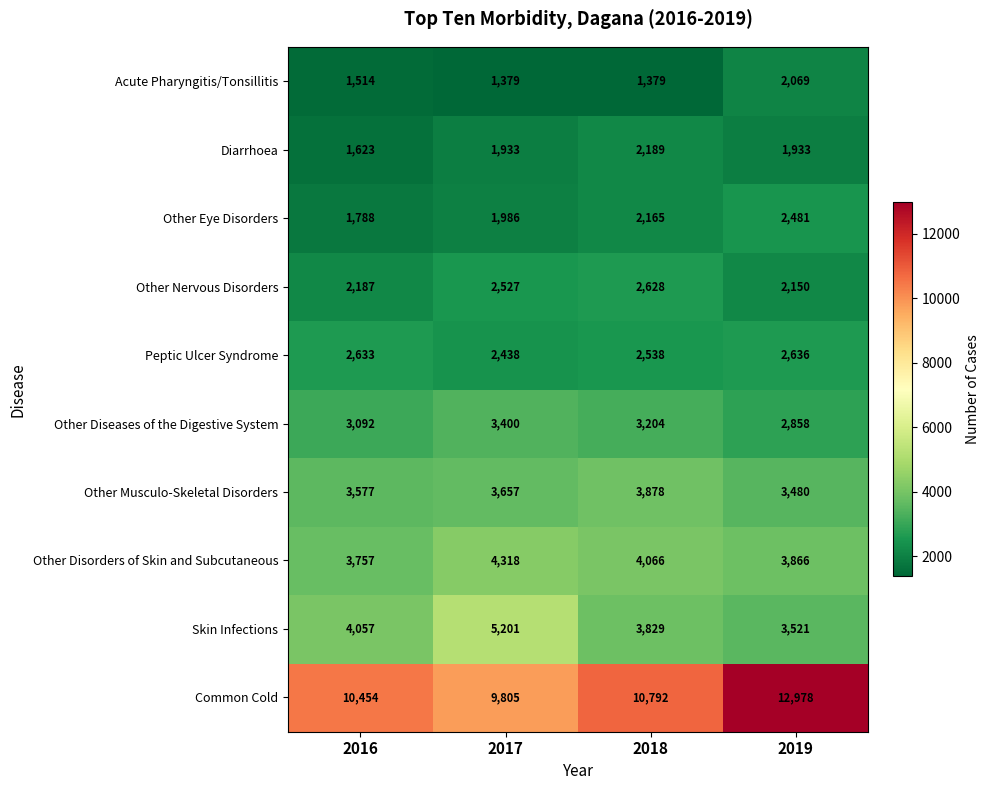

List the series in order of their peak value, highest first.

Common Cold, Skin Infections, Other Disorders of Skin and Subcutaneous, Other Musculo-Skeletal Disorders, Other Diseases of the Digestive System, Peptic Ulcer Syndrome, Other Nervous Disorders, Other Eye Disorders, Diarrhoea, Acute Pharyngitis/Tonsillitis